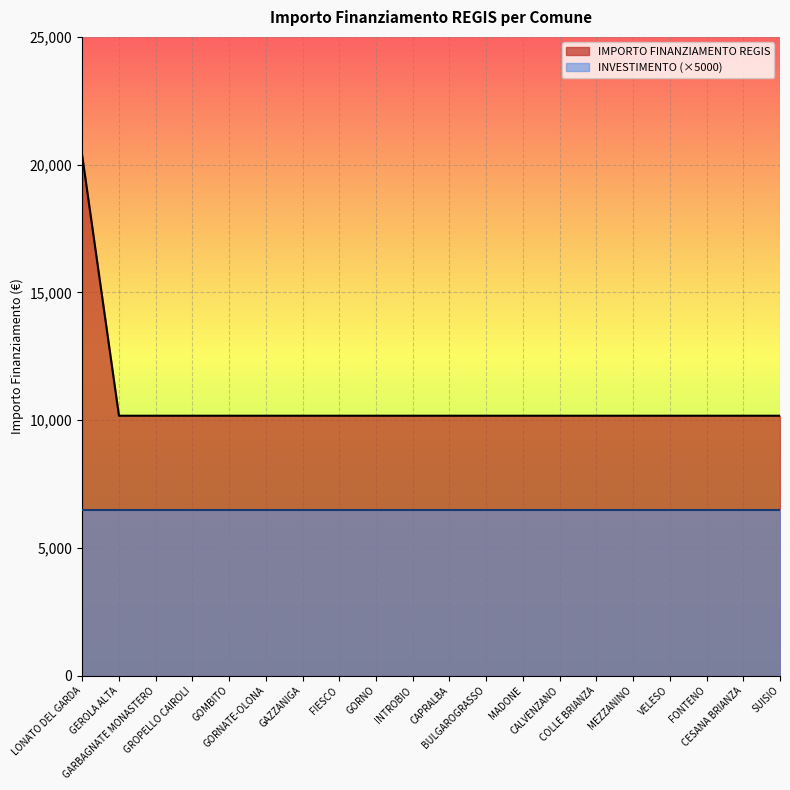

What is the greatest value displayed?

20344